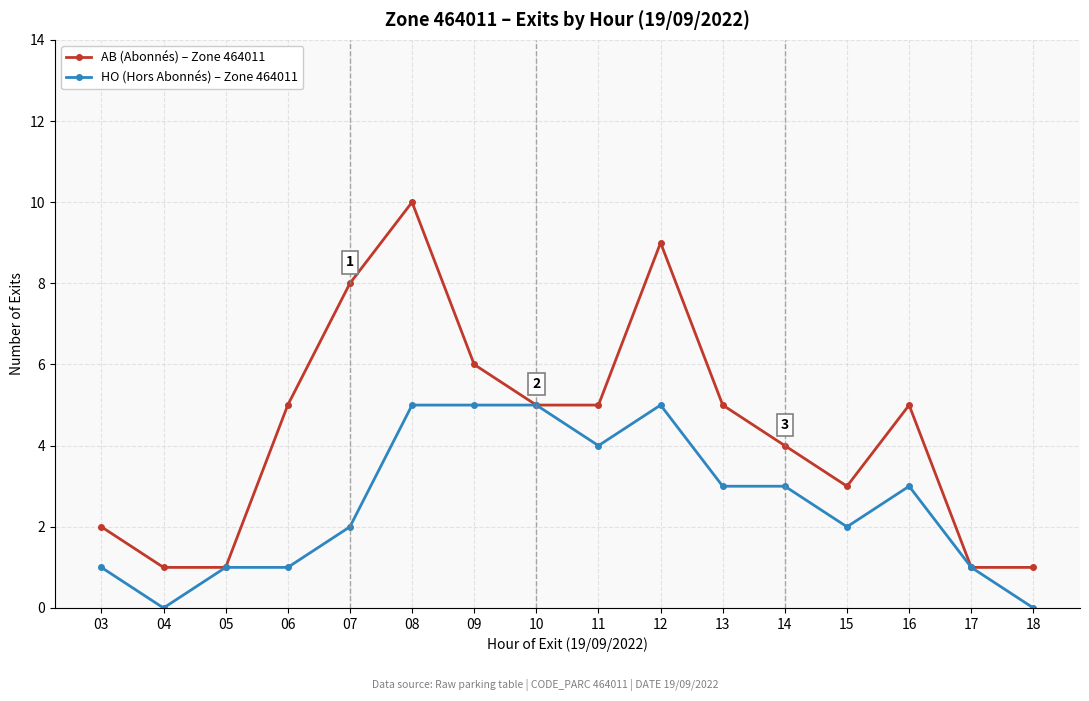

Reading right to left, transcribe all the data shown in this chart.

AB (Abonnés) – Zone 464011: 1	1	5	3	4	5	9	5	5	6	10	8	5	1	1	2
HO (Hors Abonnés) – Zone 464011: 0	1	3	2	3	3	5	4	5	5	5	2	1	1	0	1